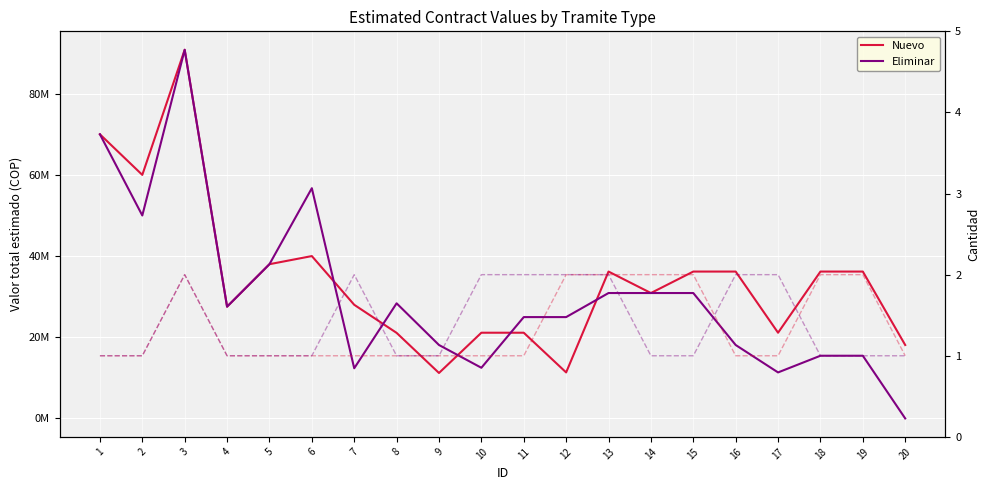

At which label is Cantidad Nuevo closest to 1?

1